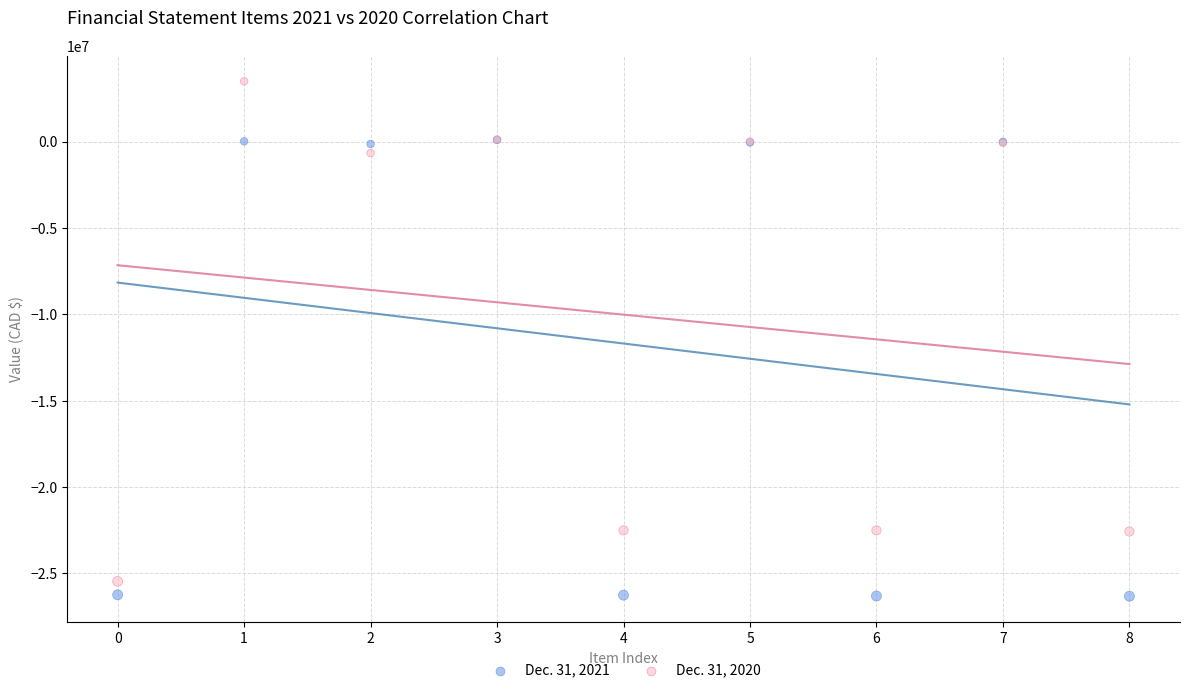

Across all series, what Y value is closest to -11412419?

-659173